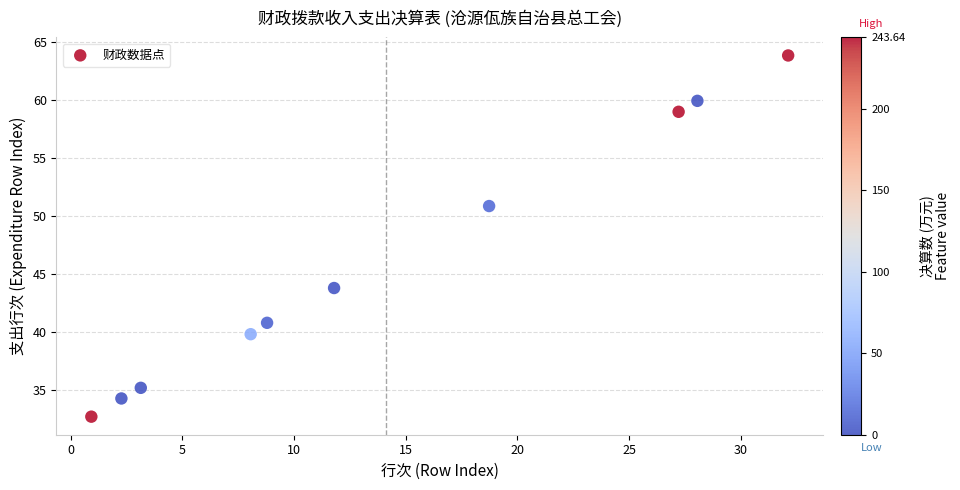

What is the range of X values (max minus min)?

31.2